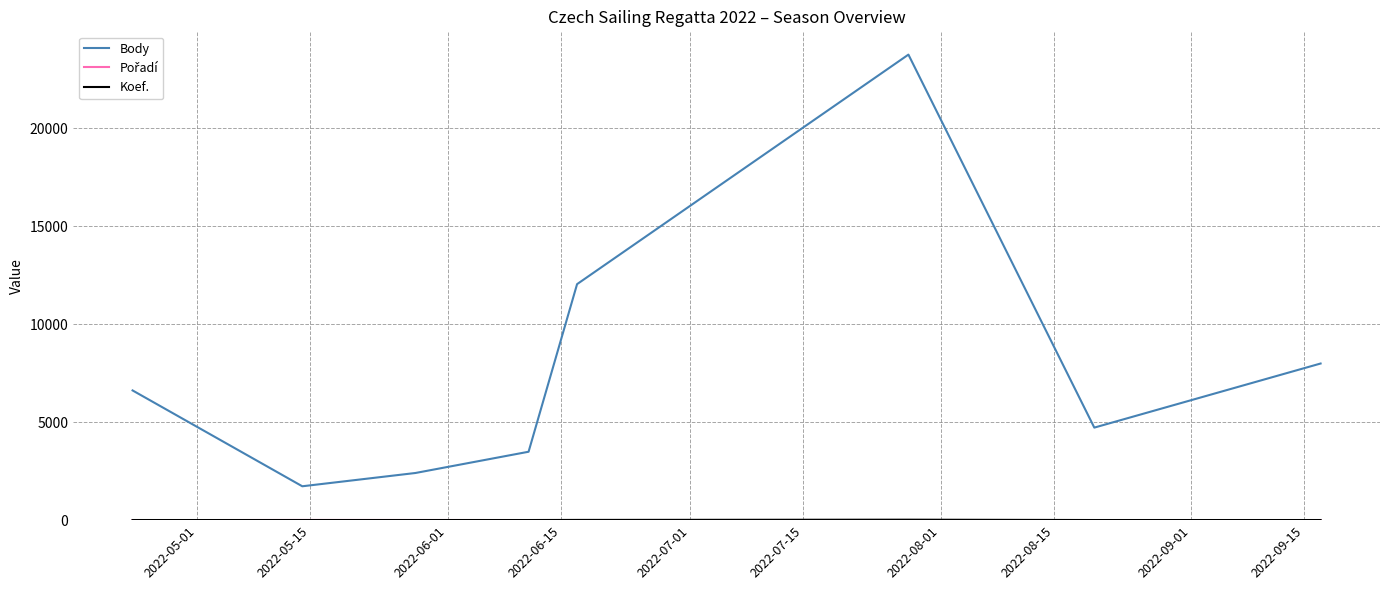

Which series has the widest spread of values?

Body